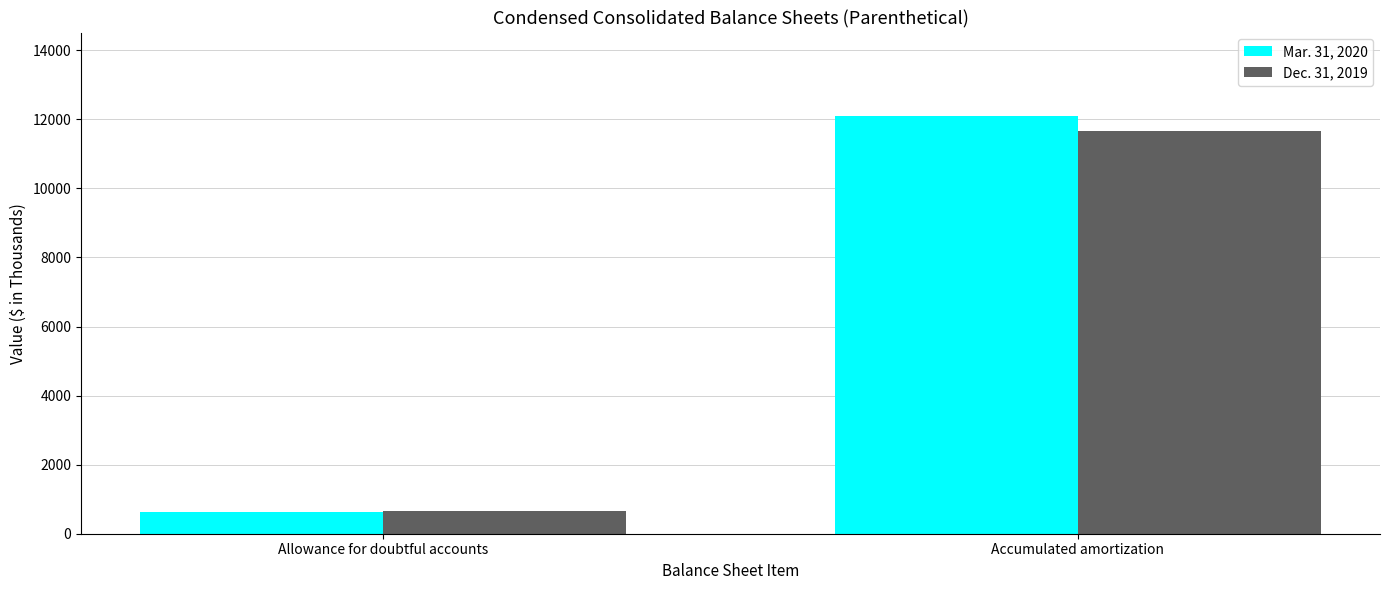

What is the label of the 1st bar from the left?

Allowance for doubtful accounts